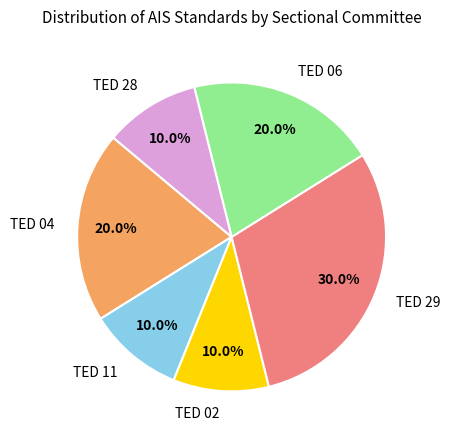

Which category has the biggest portion of the pie?

TED 29